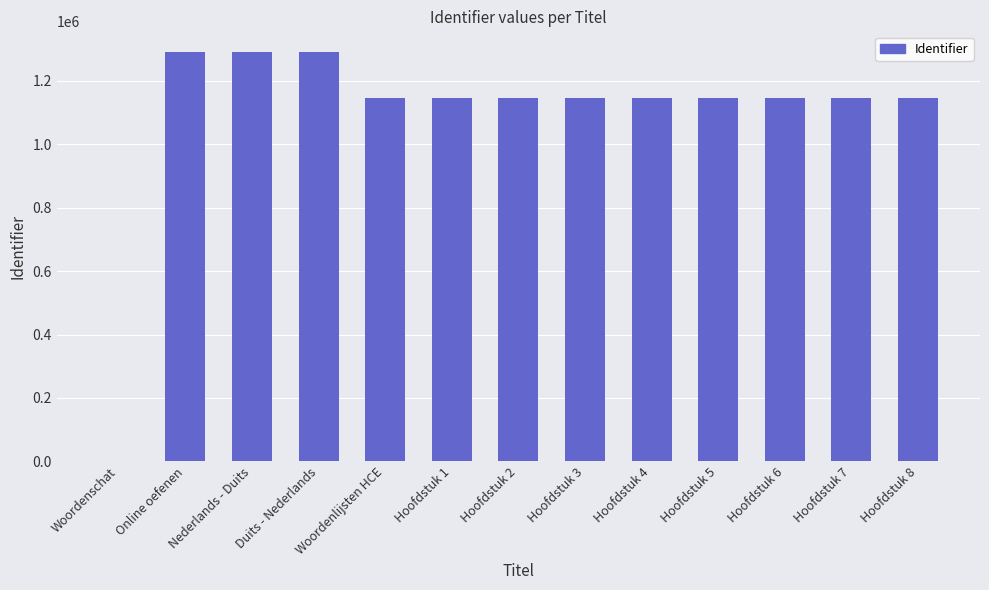

True or false: the data shows 1144875 at Hoofdstuk 1.

True